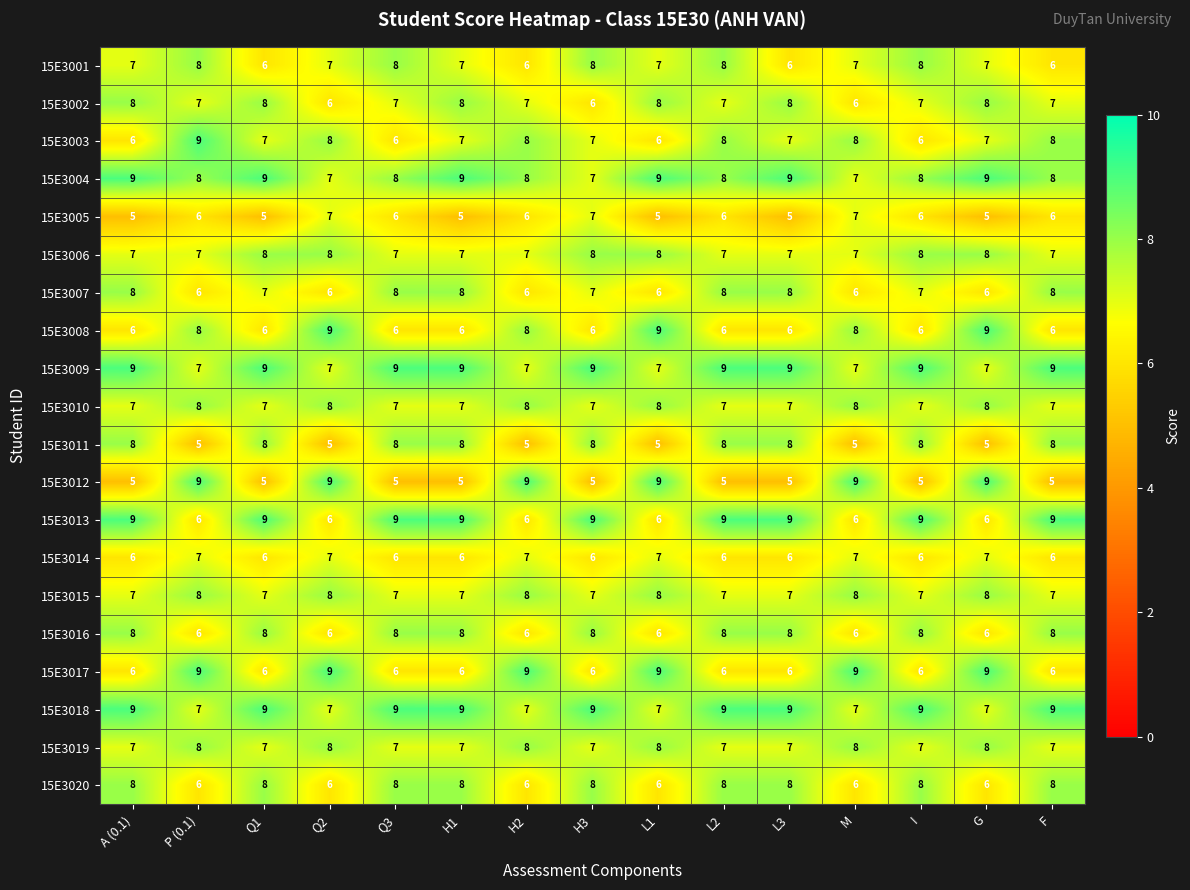

What is the total value across all series at Q2?

144